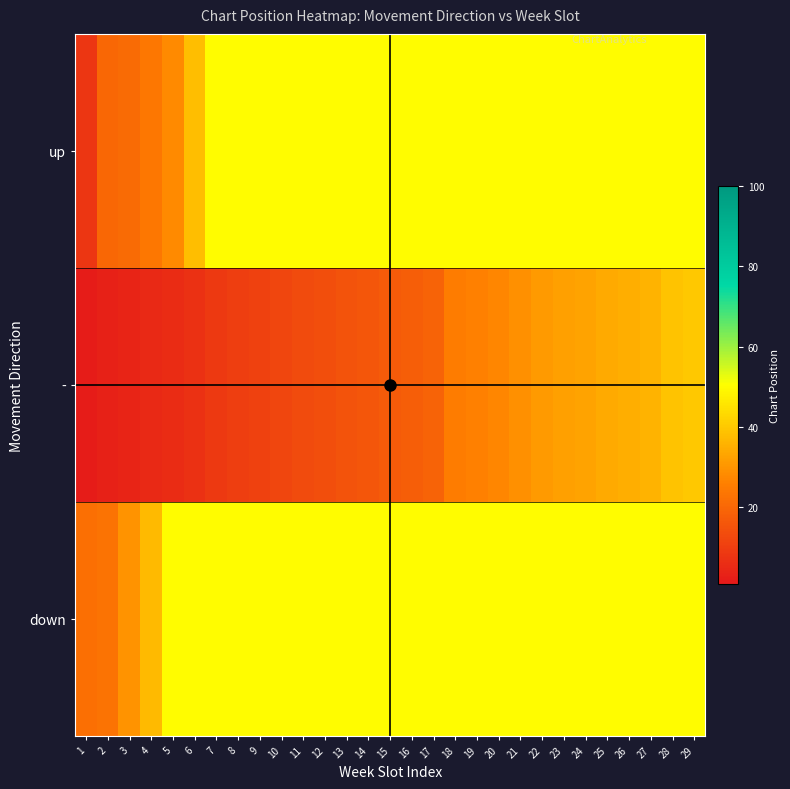

Reading left to right, what are all the values shown in this chart?

up: 1=8	2=20	3=21	4=24	5=28	6=38	7=50	8=50	9=50	10=50	11=50	12=50	13=50	14=50	15=50	16=50	17=50	18=50	19=50	20=50	21=50	22=50	23=50	24=50	25=50	26=50	27=50	28=50	29=50
-: 1=2	2=3	3=4	4=5	5=6	6=7	7=9	8=10	9=11	10=12	11=13	12=14	13=15	14=16	15=17	16=18	17=19	18=25	19=26	20=27	21=29	22=31	23=32	24=33	25=34	26=35	27=36	28=39	29=40
down: 1=22	2=23	3=30	4=37	5=50	6=50	7=50	8=50	9=50	10=50	11=50	12=50	13=50	14=50	15=50	16=50	17=50	18=50	19=50	20=50	21=50	22=50	23=50	24=50	25=50	26=50	27=50	28=50	29=50